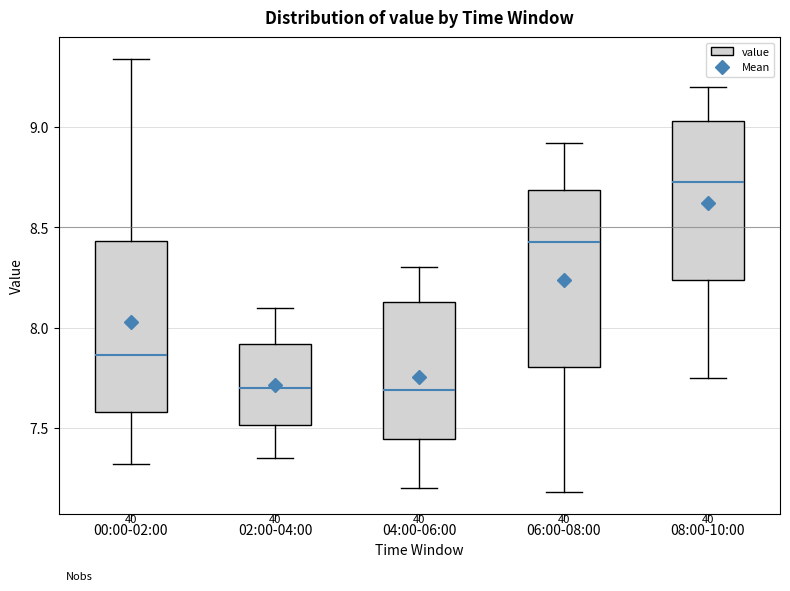

Reading left to right, read every box against the y-axis: the position of its median line, the range the box covers, and the ends of its whiskers. The values are not printed on the chart, so give them approximately, as read against the axis.

00:00-02:00: median 7.85, box 7.60 to 8.45, whiskers 7.30 to 9.35
02:00-04:00: median 7.70, box 7.50 to 7.90, whiskers 7.35 to 8.10
04:00-06:00: median 7.70, box 7.45 to 8.15, whiskers 7.20 to 8.30
06:00-08:00: median 8.45, box 7.80 to 8.70, whiskers 7.20 to 8.90
08:00-10:00: median 8.75, box 8.25 to 9.05, whiskers 7.75 to 9.20